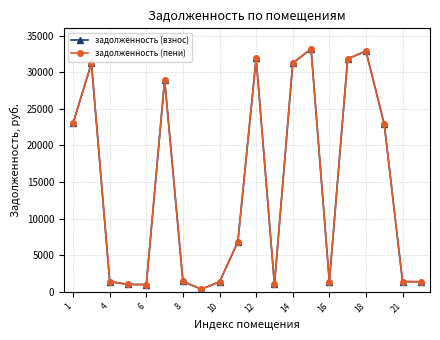

Does the chart have visible grid lines?

Yes